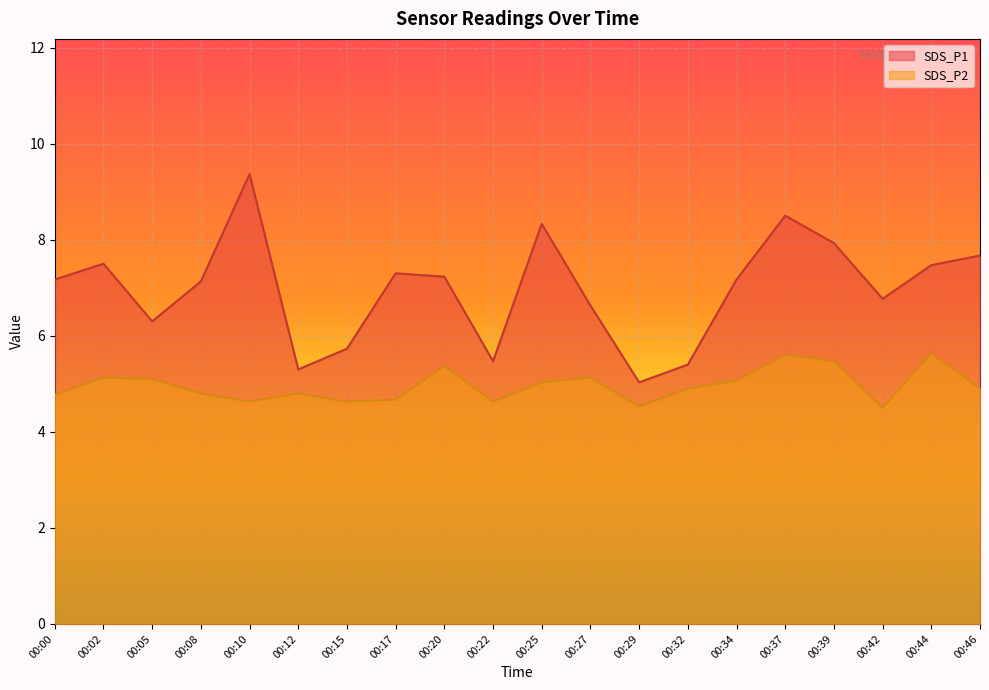

Between 00:27 and 00:37, which series saw the biggest shift?

SDS_P1